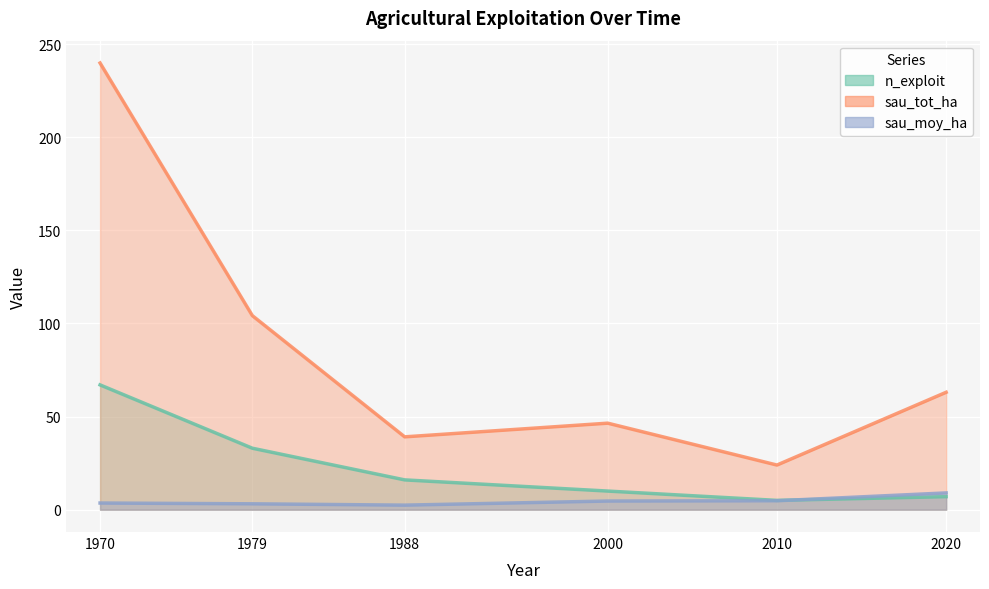

Is the value of sau_tot_ha at 2000 greater than the value of n_exploit at 1988?

Yes